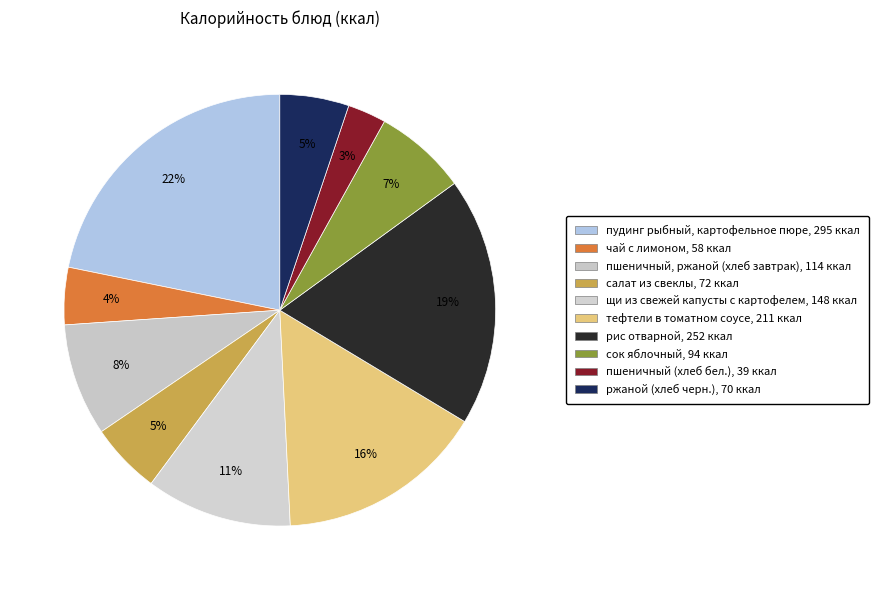

What is the smallest slice in the pie chart?

пшеничный (хлеб бел.)